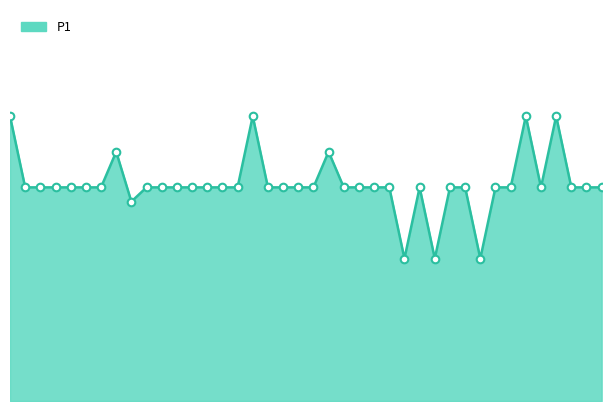

Which series has the widest spread of Y values?

P1_line